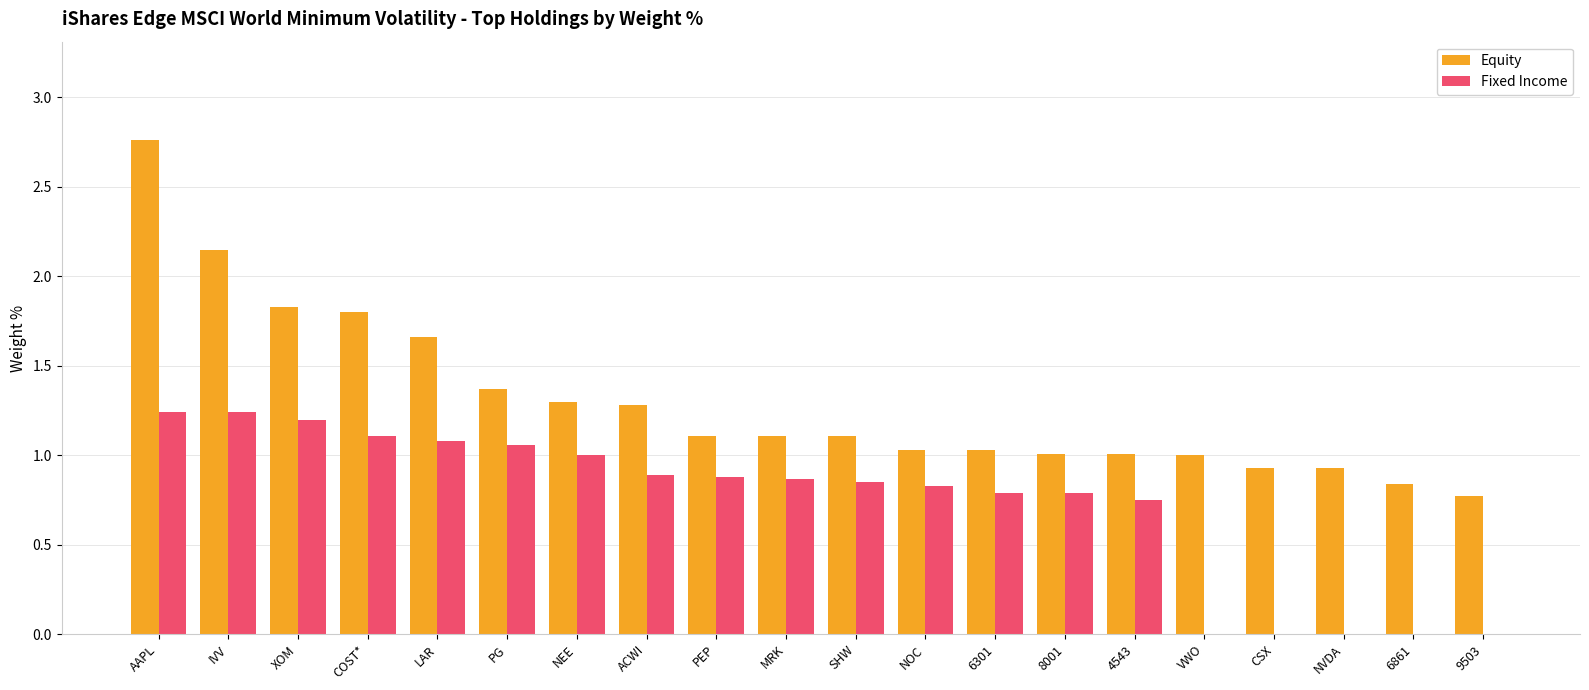

What is the sum of all Fixed Income values?

14.6